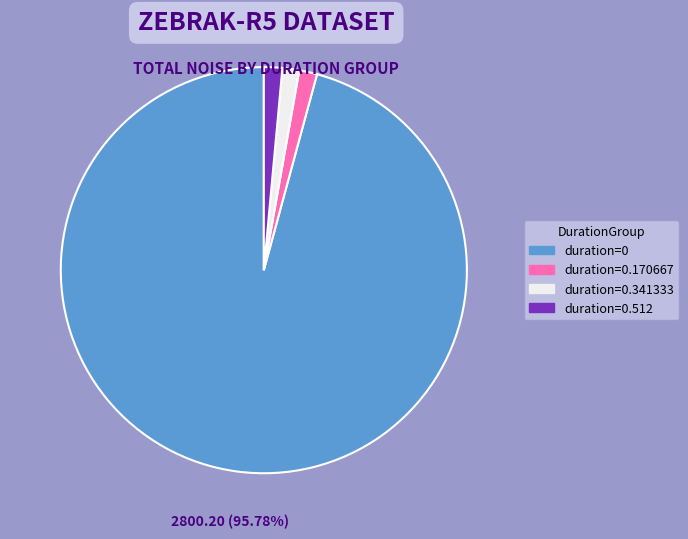

What is the largest slice in the pie chart?

duration=0